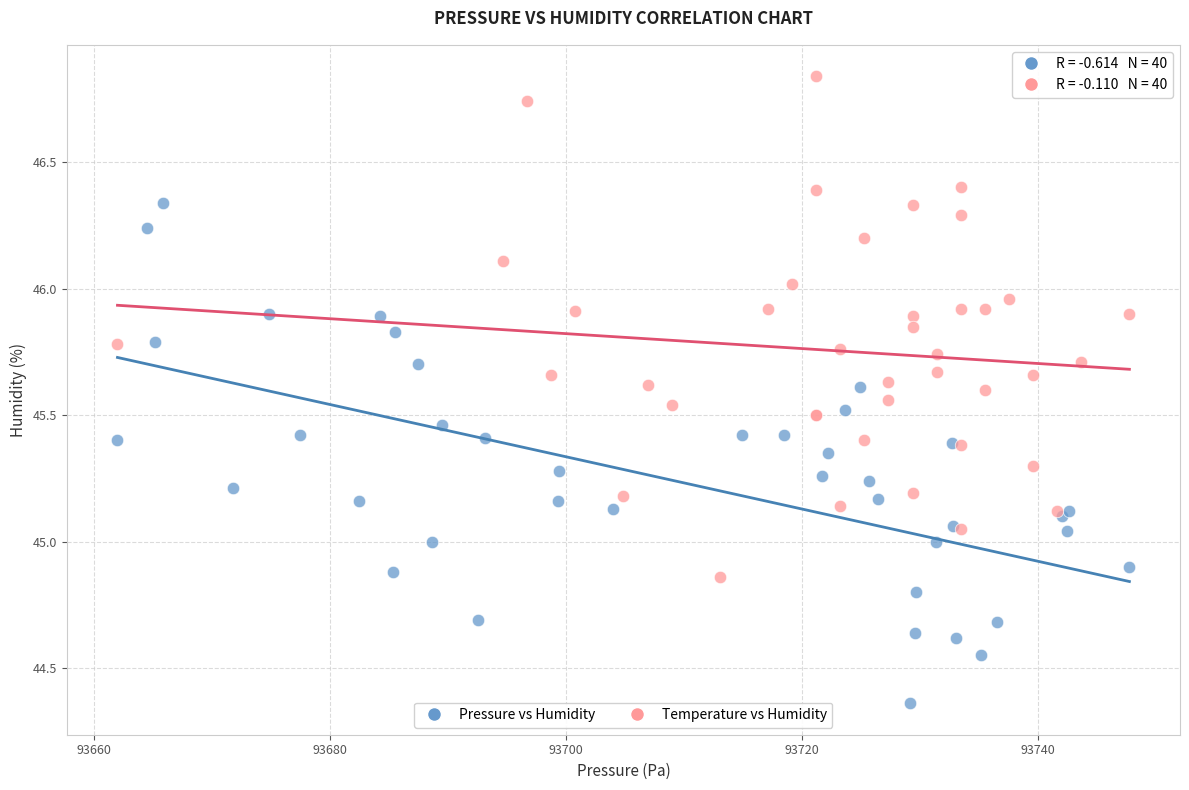

Which series contains the highest Y value?

Temperature vs Humidity